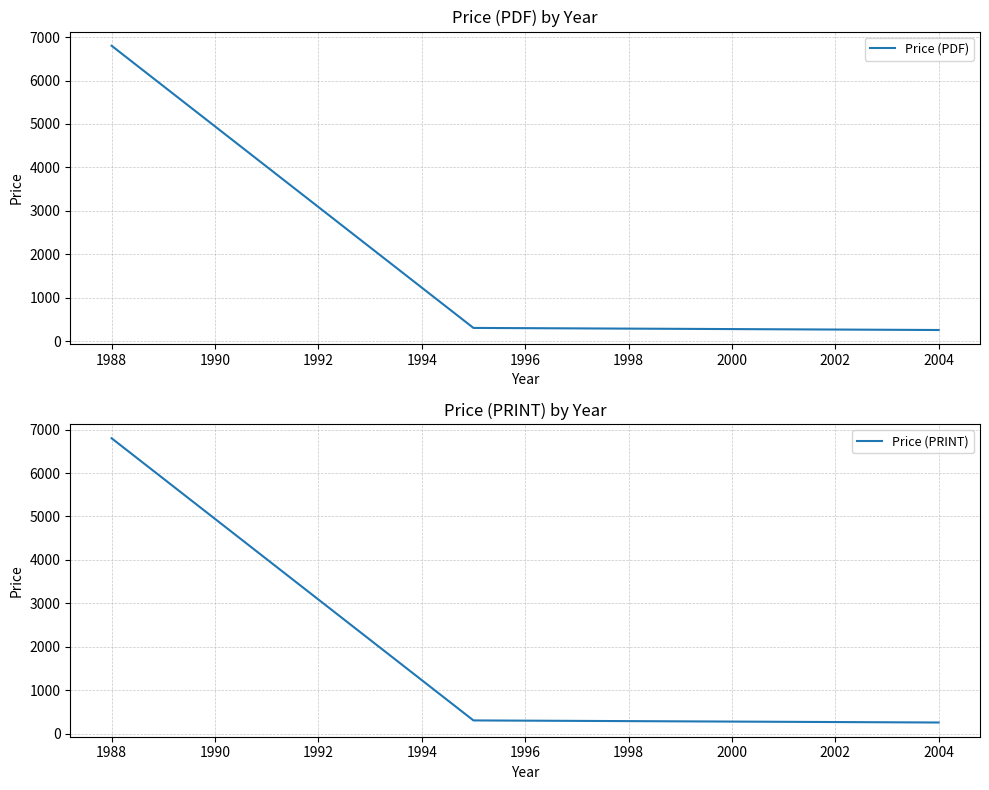

What is the value of the Price (PDF) point at the 2nd from the left?

306